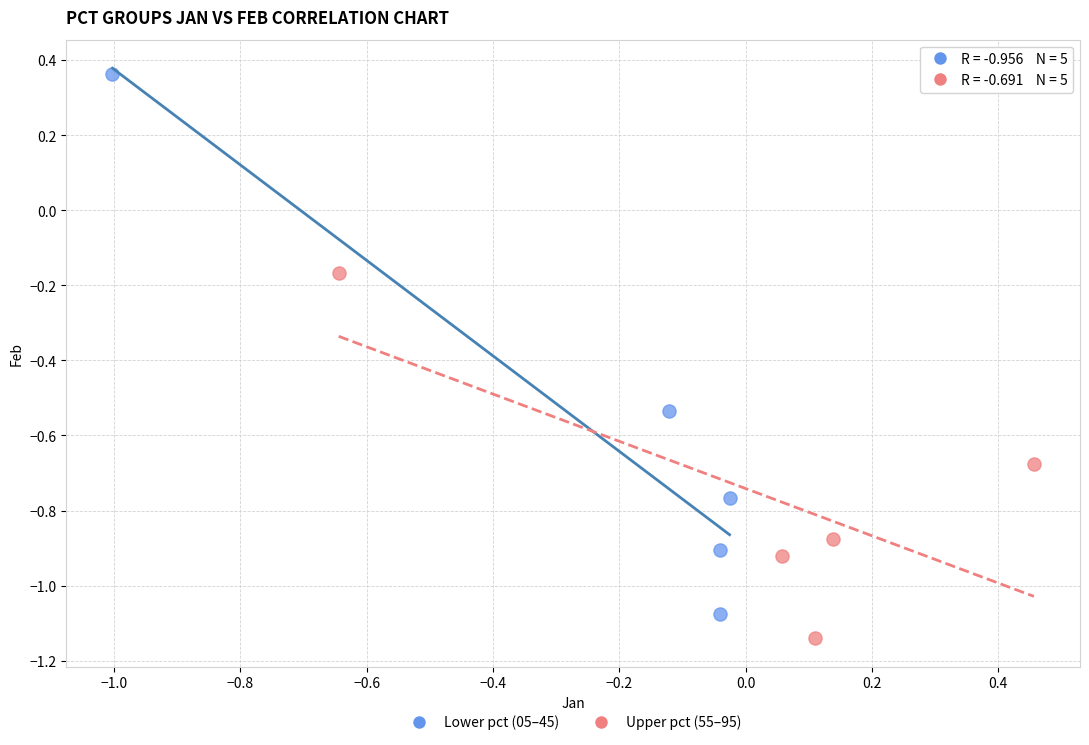

Which series reaches the maximum Y coordinate?

Lower pct (05–45)